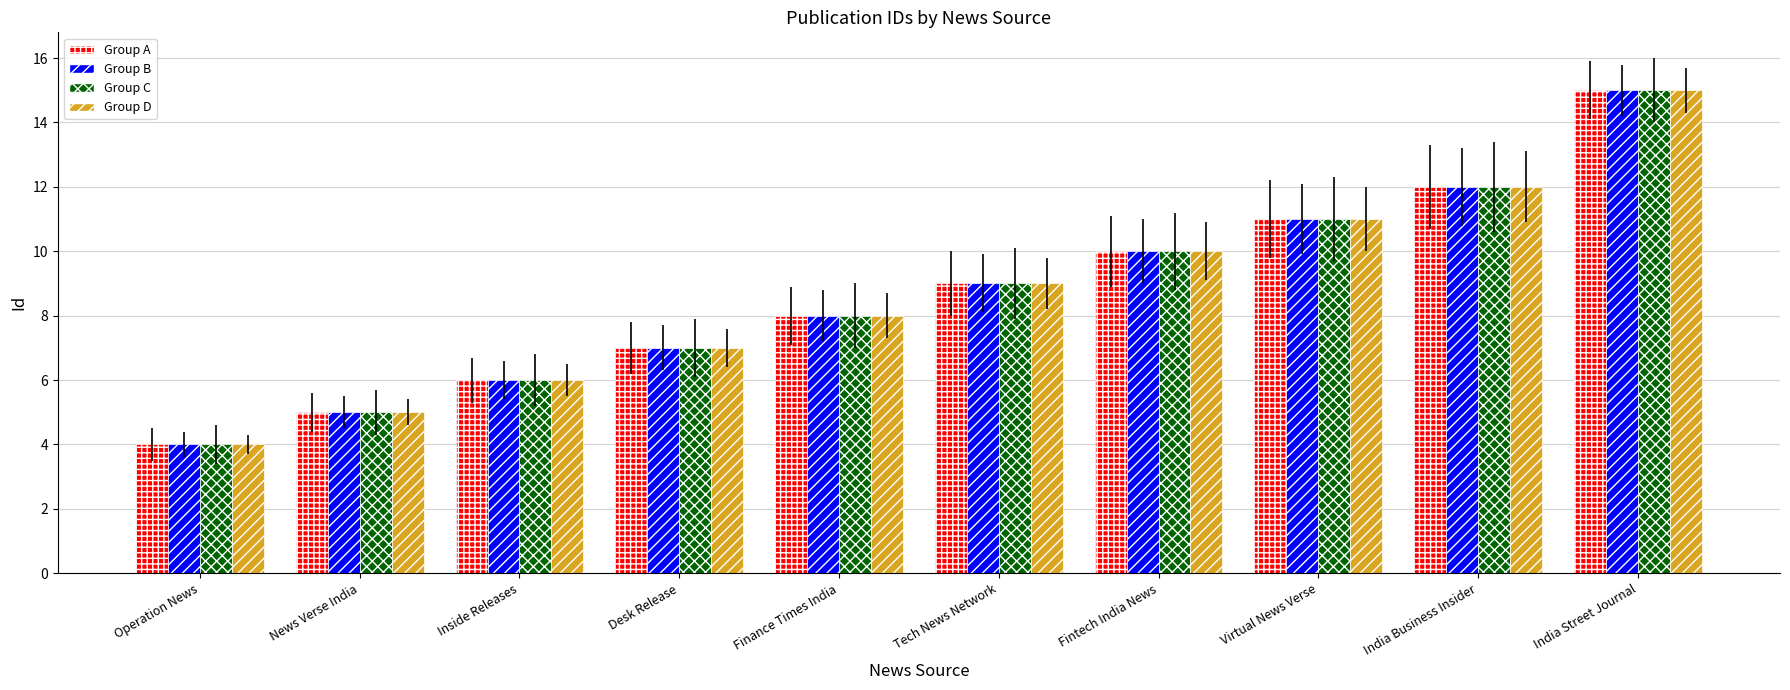

What are all the series names shown in the legend?

Group A, Group B, Group C, Group D